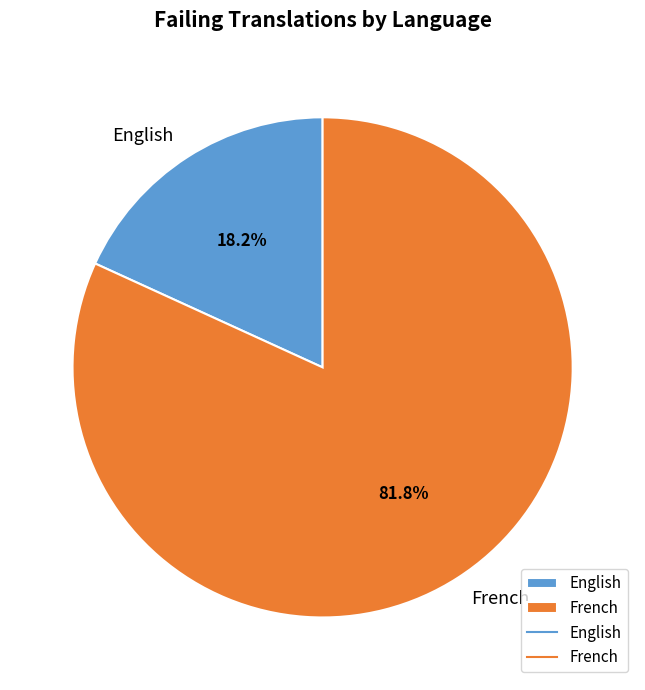

Between French and English, which is larger?

French